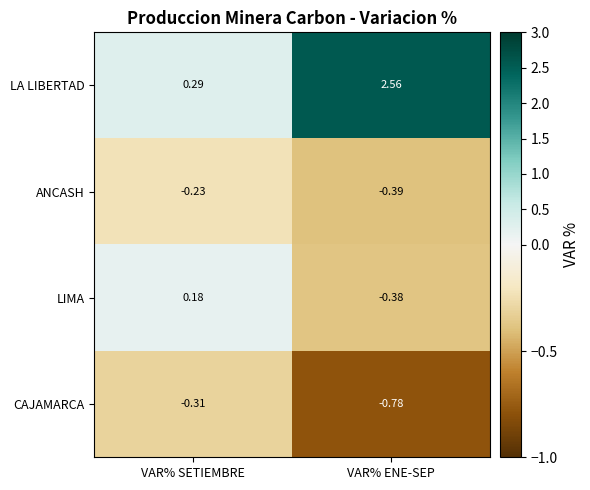

How many data points does each series have?

2